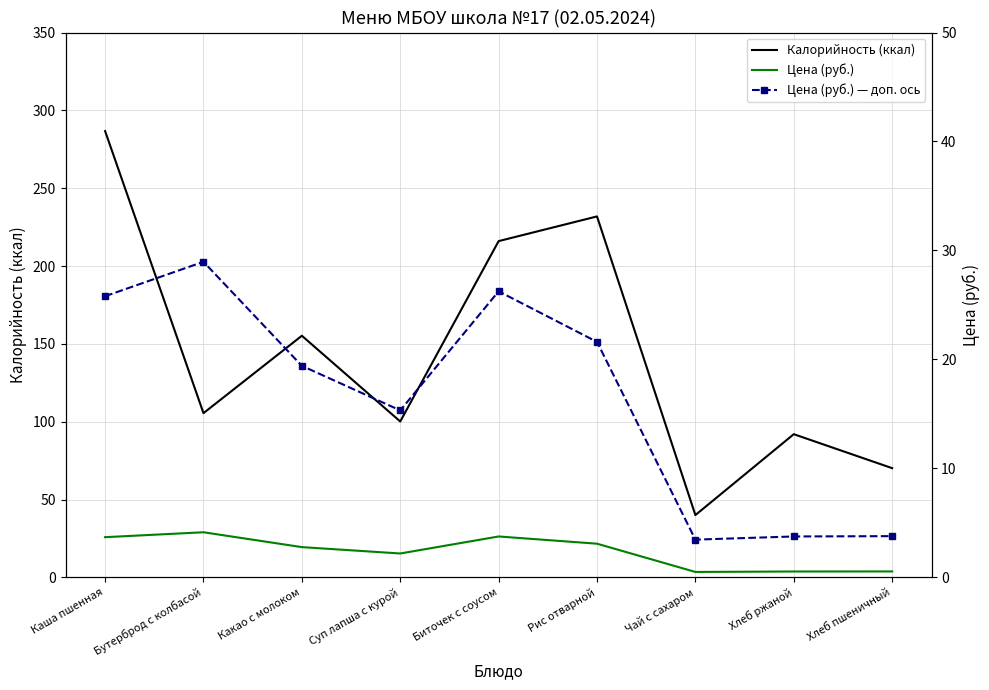

The value of Цена (руб.) at Биточек с соусом is 15.8. True or false?

False